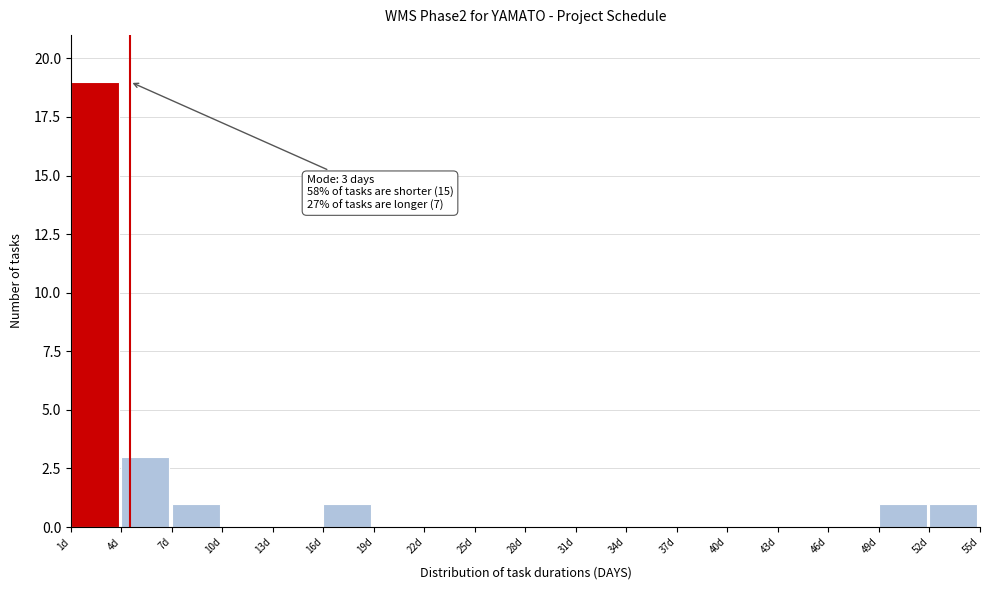

Over which range of the x-axis is the bar tallest?

1 to 4